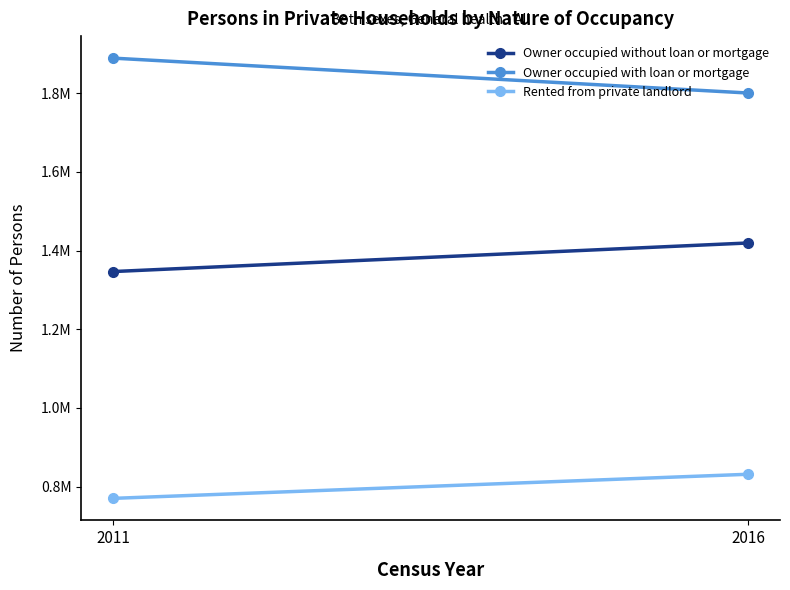

The value of Owner occupied without loan or mortgage at 2011 is 1824588. True or false?

False